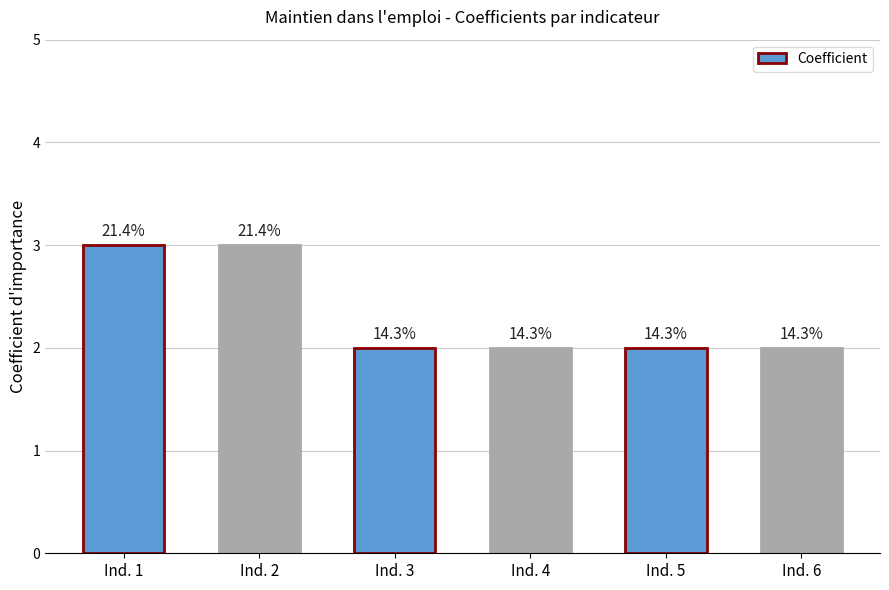

Which label corresponds to the smallest value in the chart?

Ind. 3